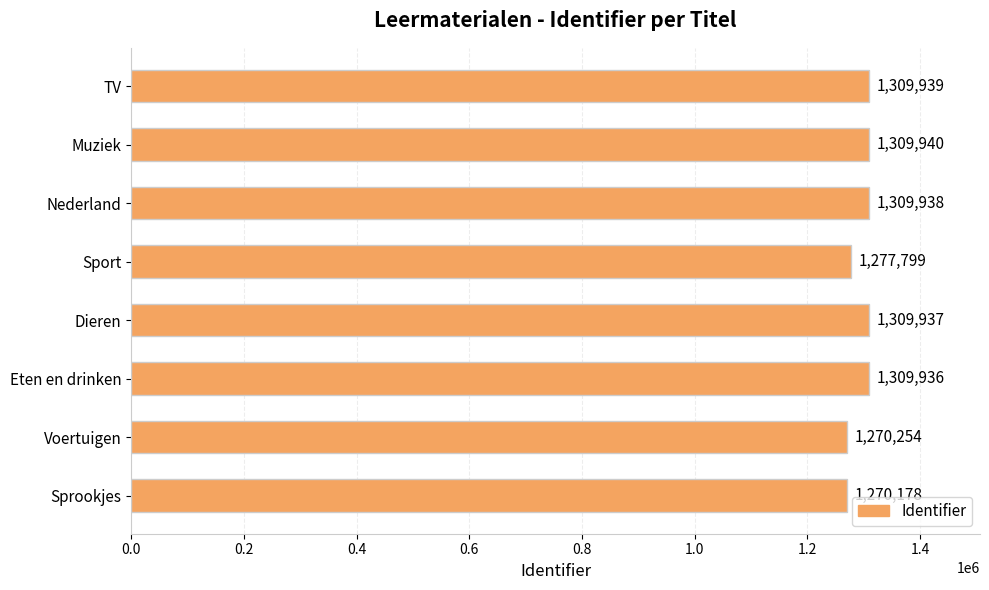

What is the sum of the values at Dieren and Nederland?

2619875